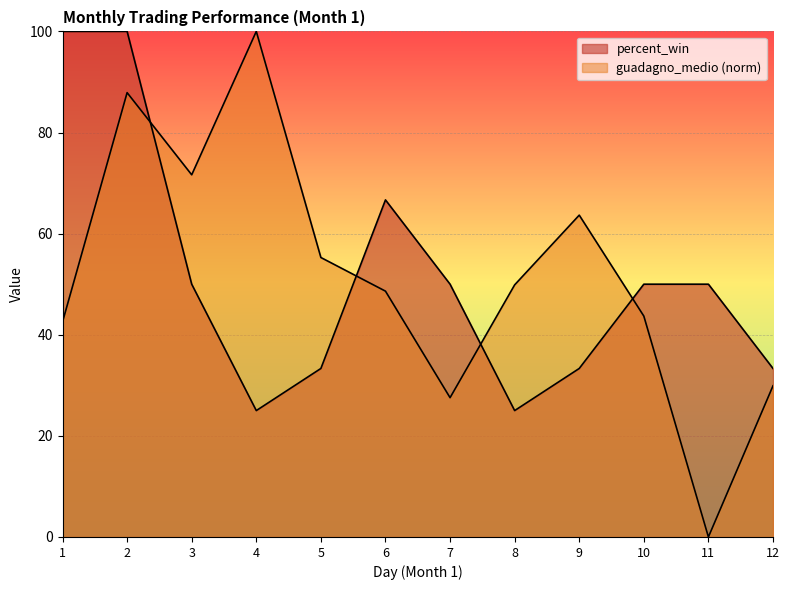

Is it true that percent_win equals 25.0 at 8?

True